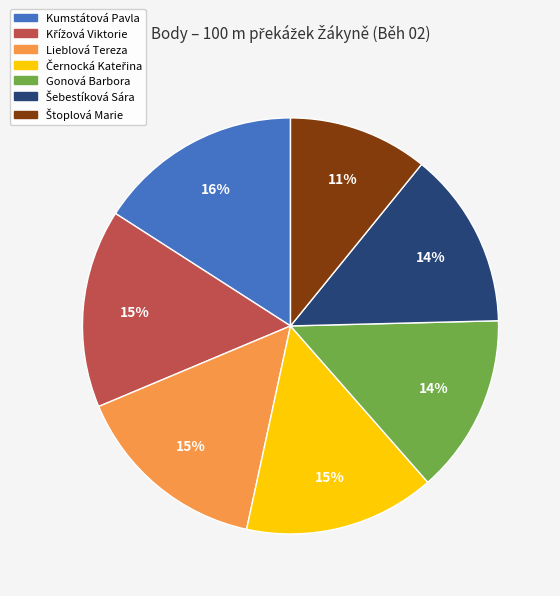

Is the sum of Kumstátová Pavla and Lieblová Tereza greater than half?

No